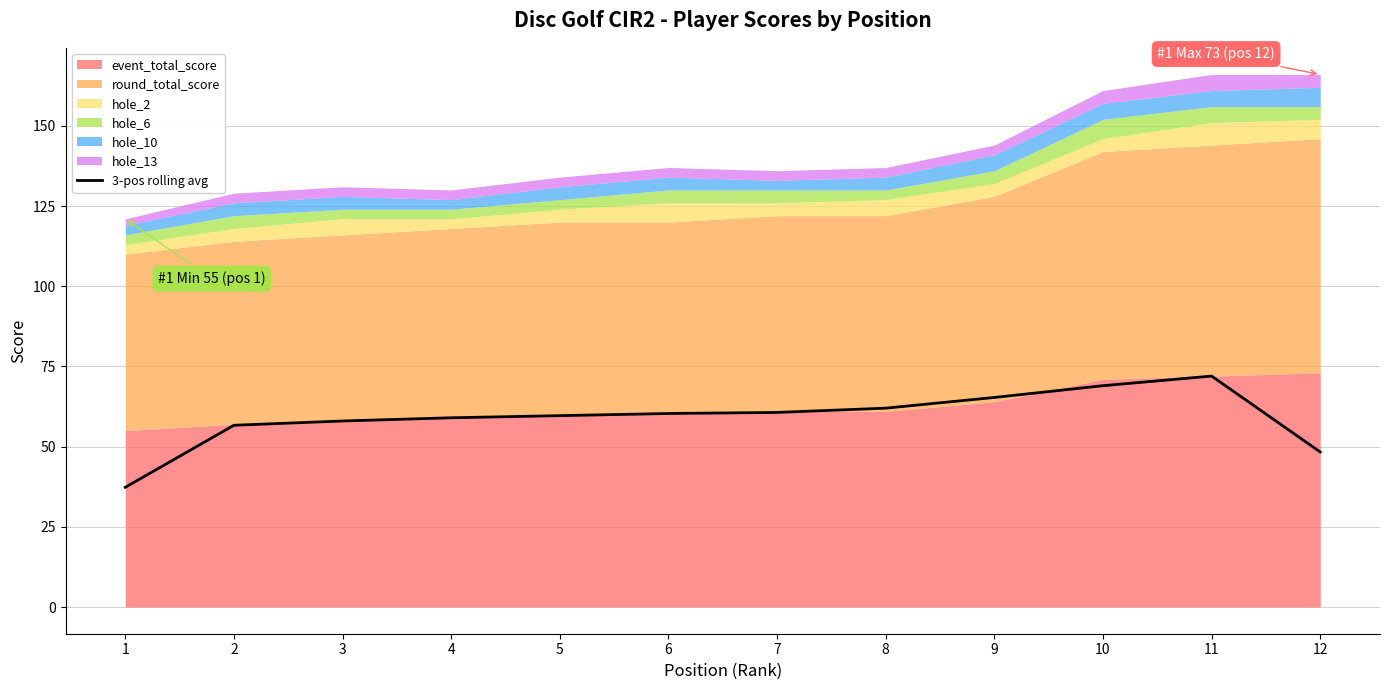

How many data points are above 60?

6